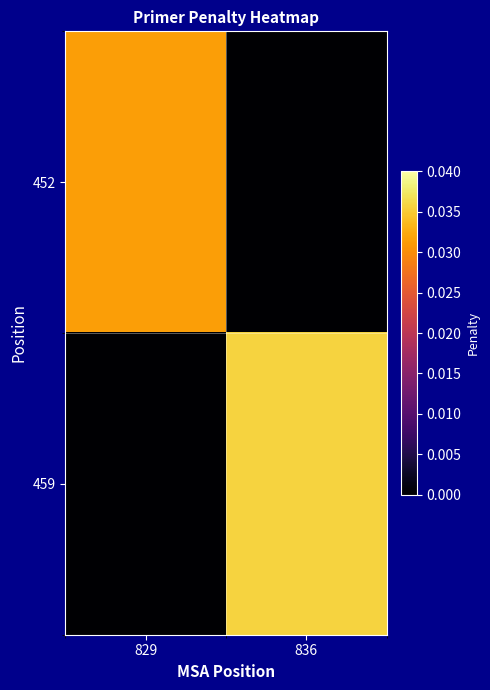

Which has a higher value, 836 or 829?

829